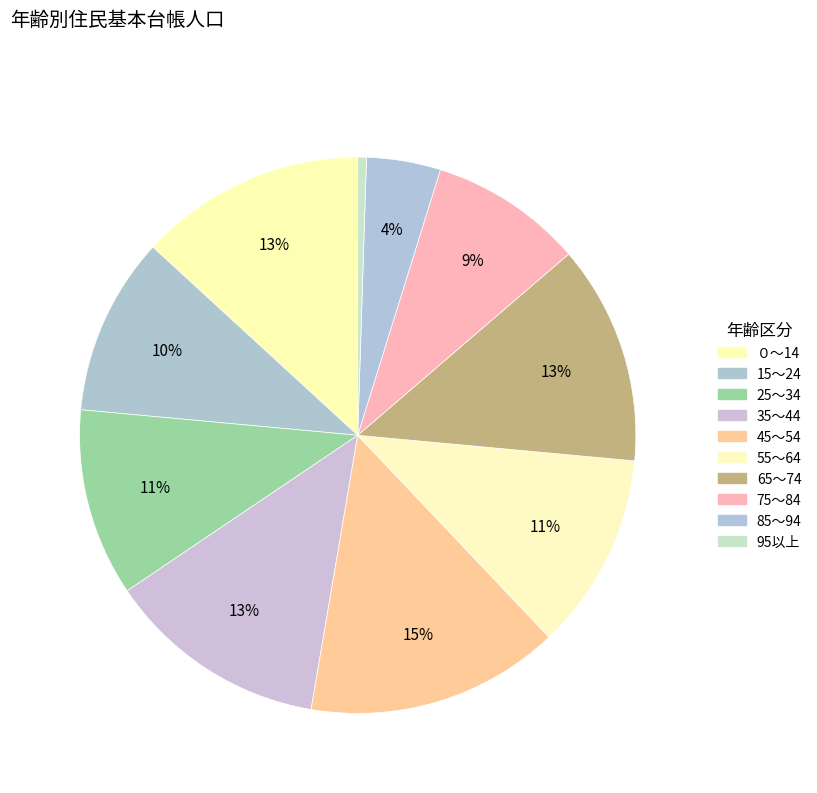

How many segments does this pie chart have?

10